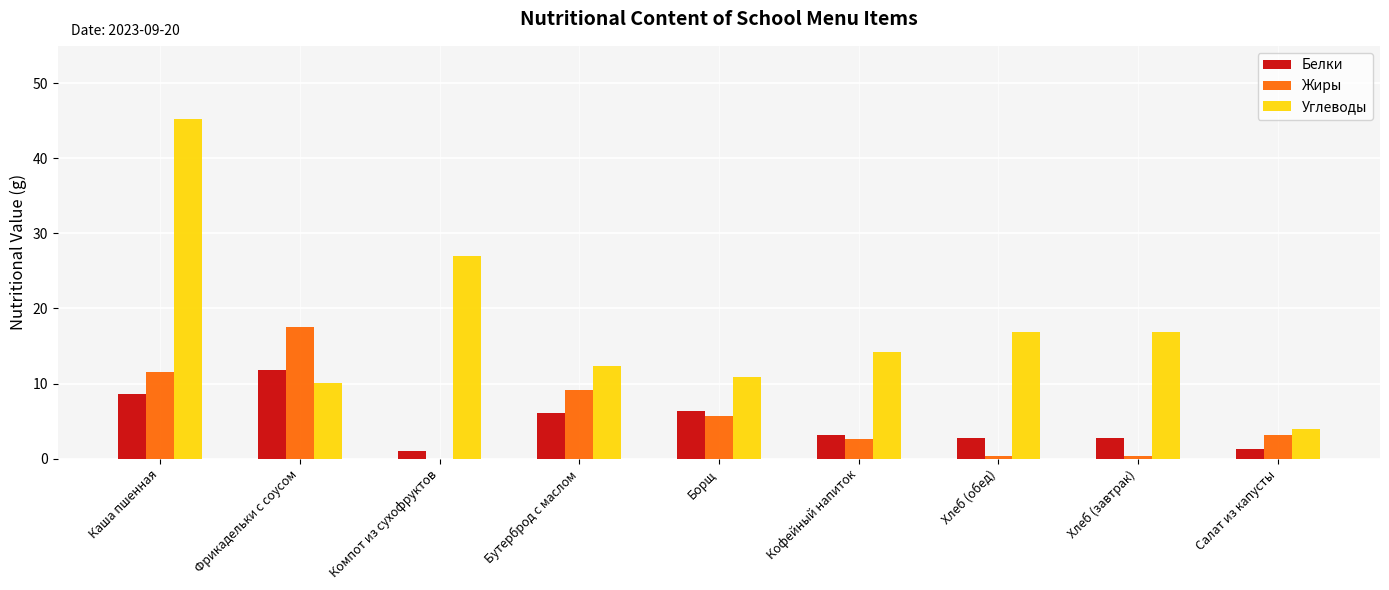

The Белки series shows 3.1 at Кофейный напиток. True or false?

True